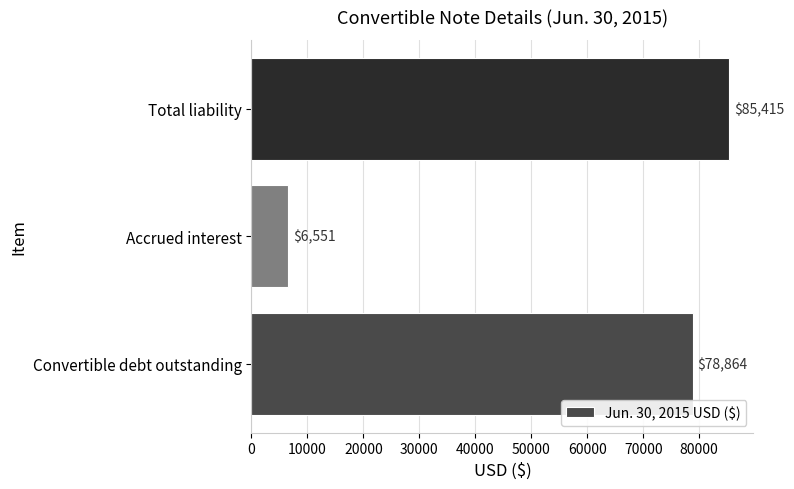

Rank the categories by value from highest to lowest.

Total liability, Convertible debt outstanding, Accrued interest